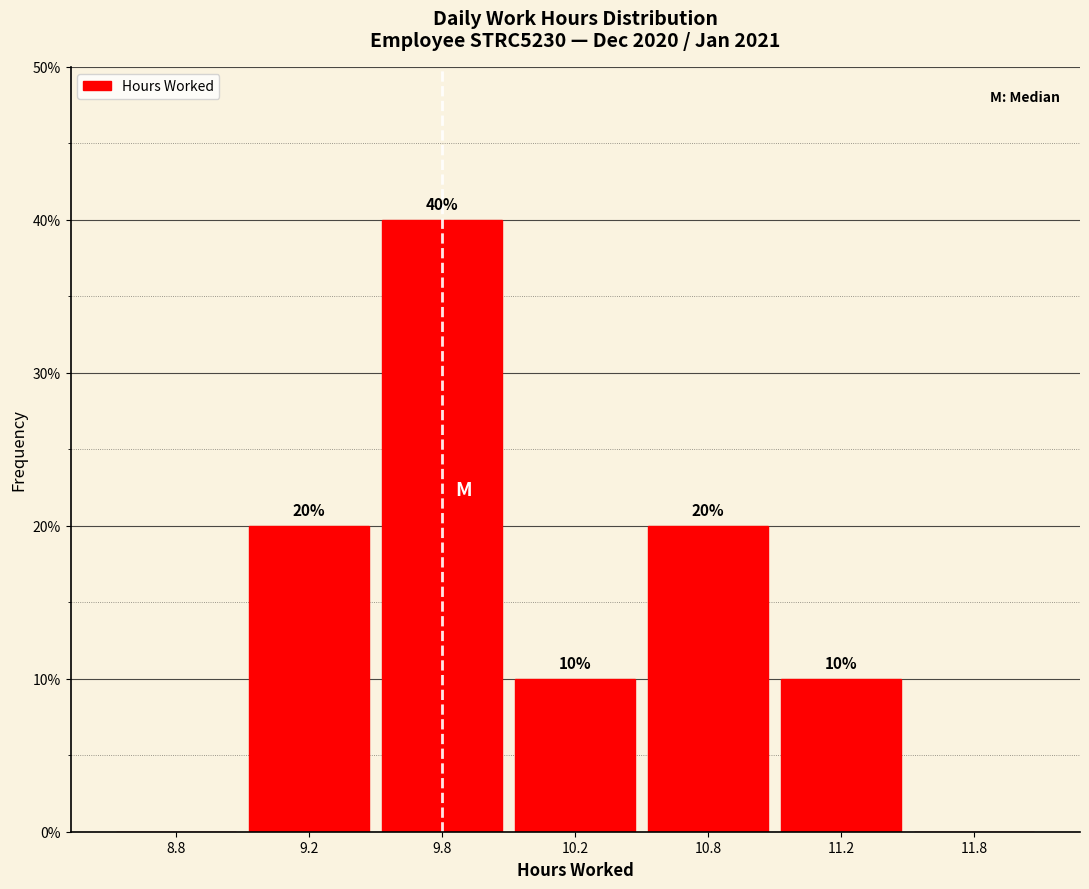

Reading left to right, list all the values displayed in this chart.

8.8=0	9.2=20	9.8=40	10.2=10	10.8=20	11.2=10	11.8=0